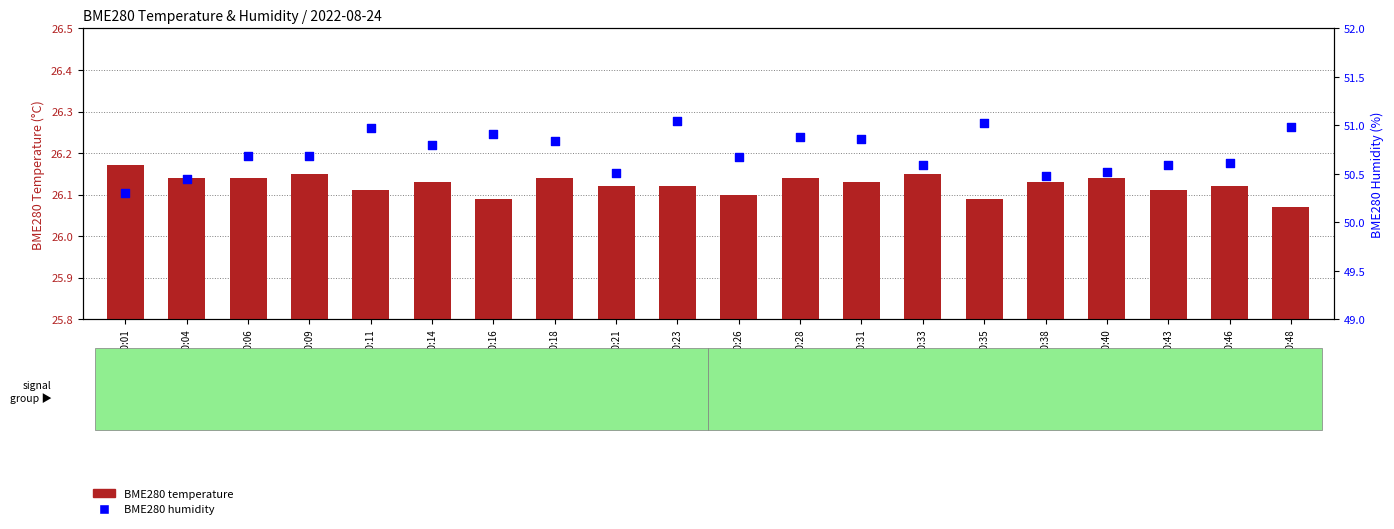

At how many categories does at least one series exceed 31?

20